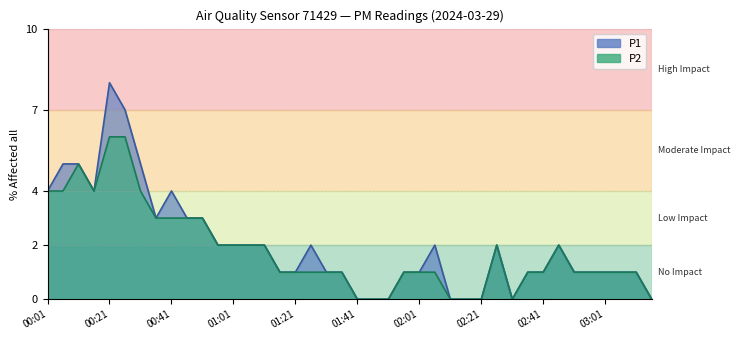

What are all the series names shown in the legend?

P1, P2